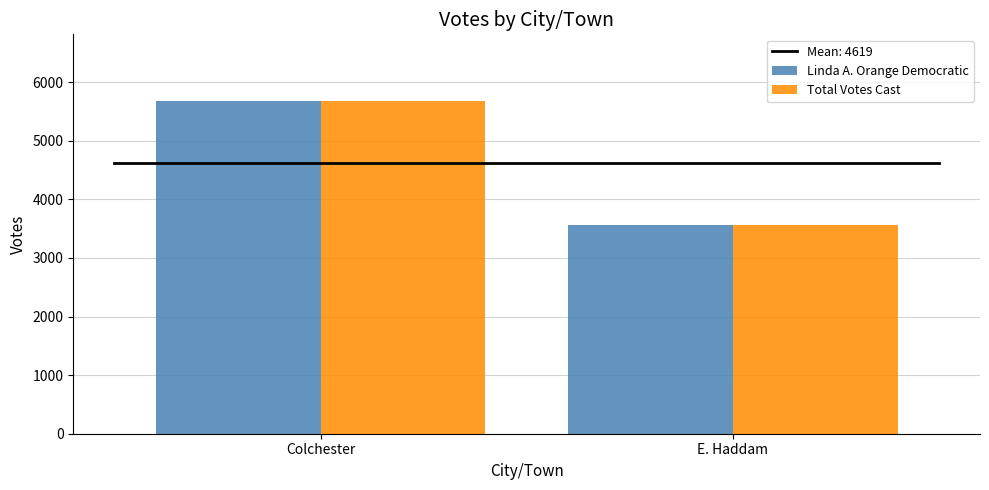

What is the approximate value of Total Votes Cast at E. Haddam?

3556